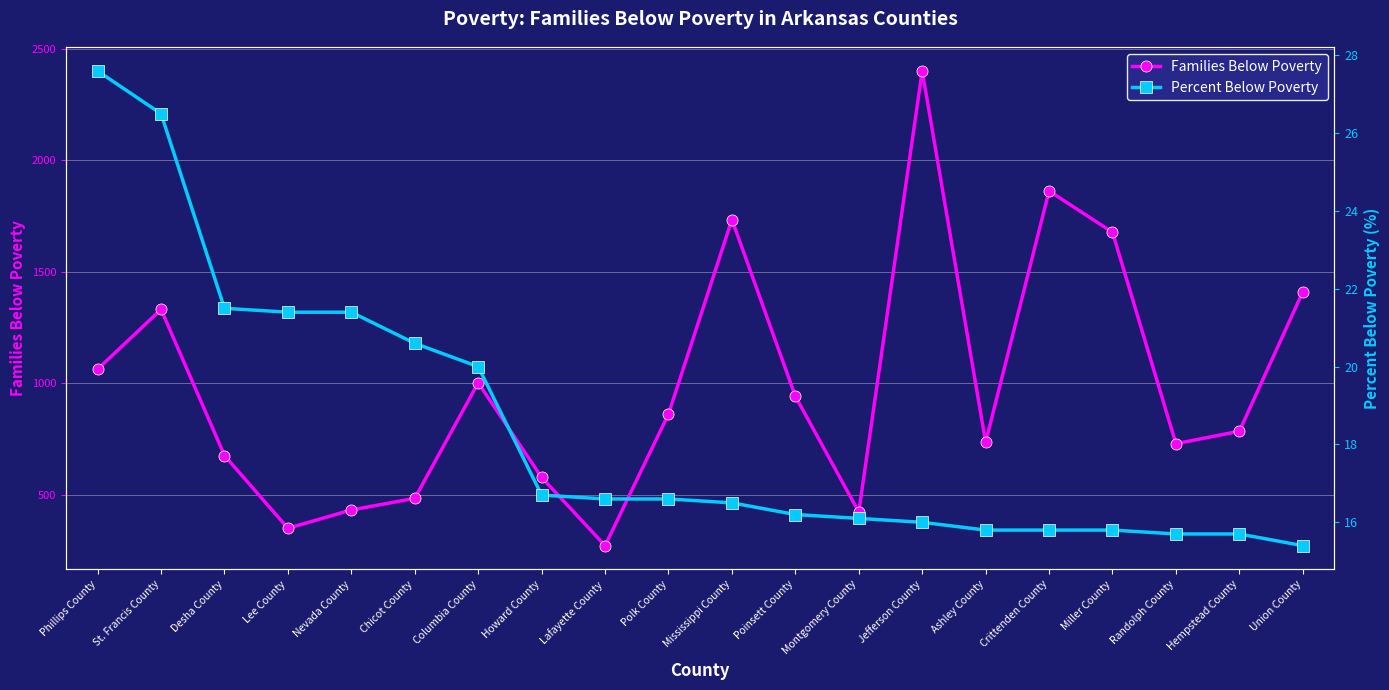

Reading right to left, extract all data points from this chart.

Families Below Poverty: 1410.0	785.0	729.0	1677.0	1862.0	736.0	2400.0	423.0	942.0	1734.0	862.0	272.0	578.0	1002.0	484.0	432.0	350.0	676.0	1331.0	1063.0
Percent Below Poverty: 15.4	15.7	15.7	15.8	15.8	15.8	16.0	16.1	16.2	16.5	16.6	16.6	16.7	20.0	20.6	21.4	21.4	21.5	26.5	27.6